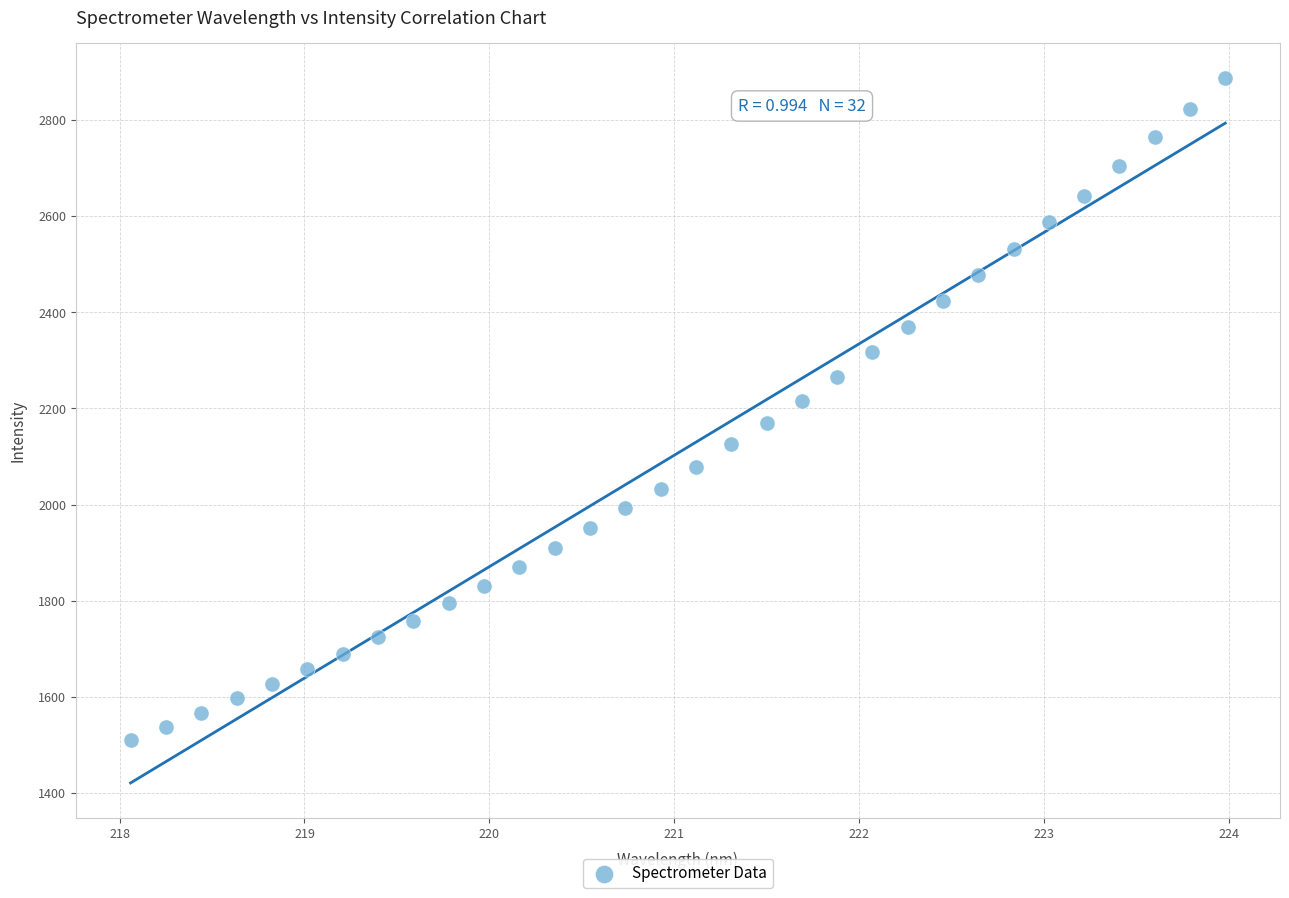

What is the range of X values (max minus min)?

5.9